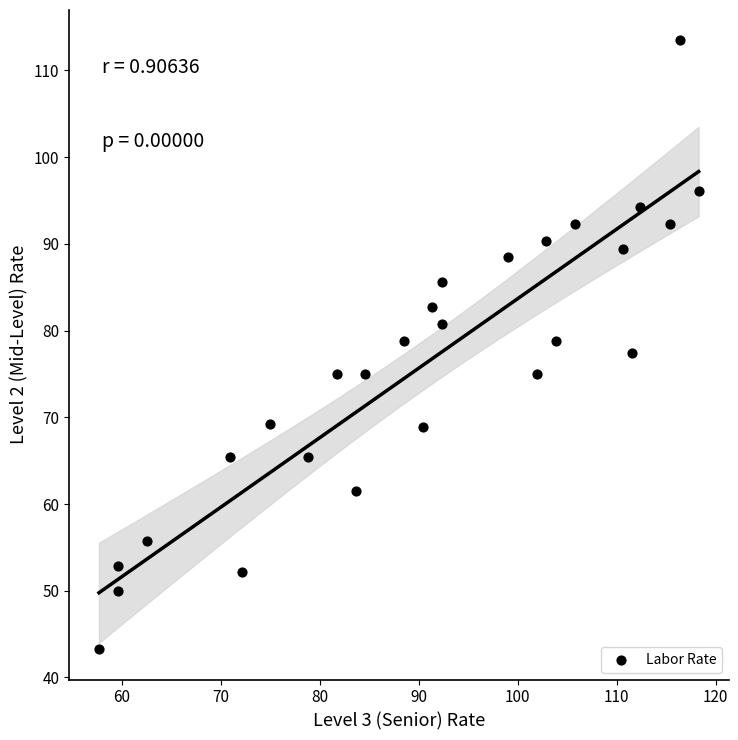

What is the range of Y values (max minus min)?

70.2